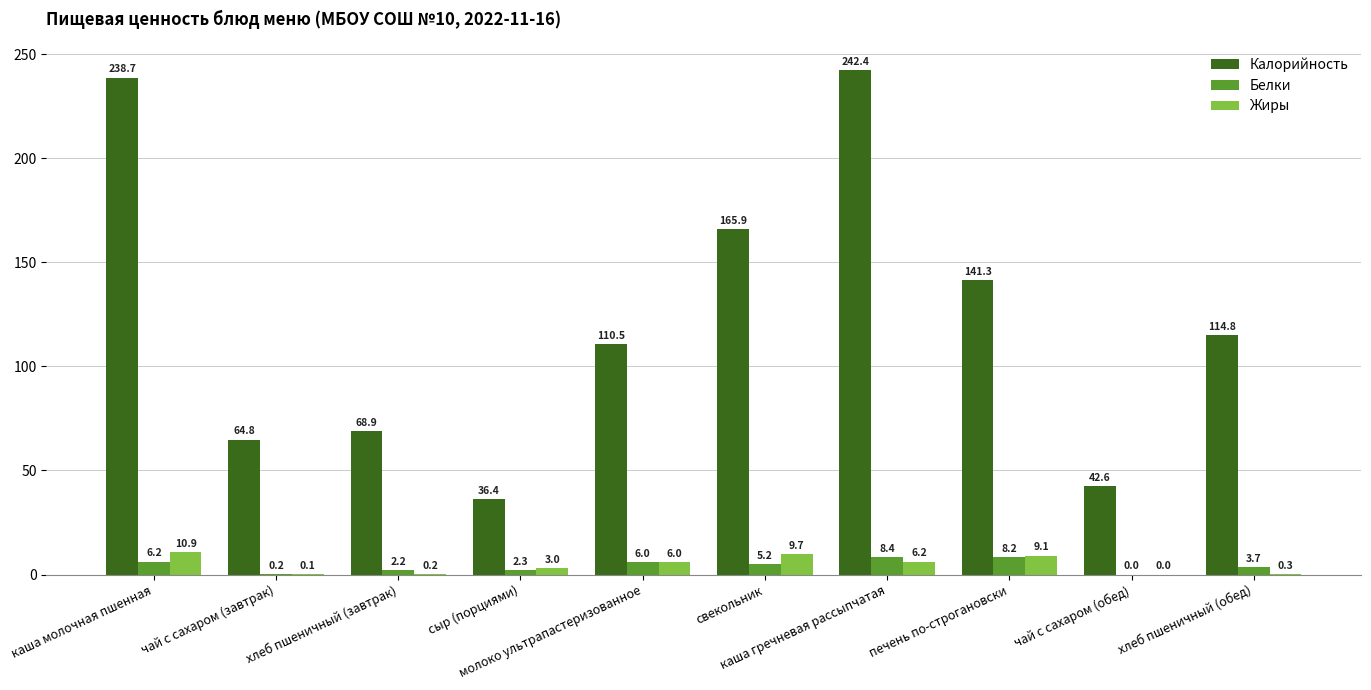

Which series has the largest total across all categories?

Калорийность